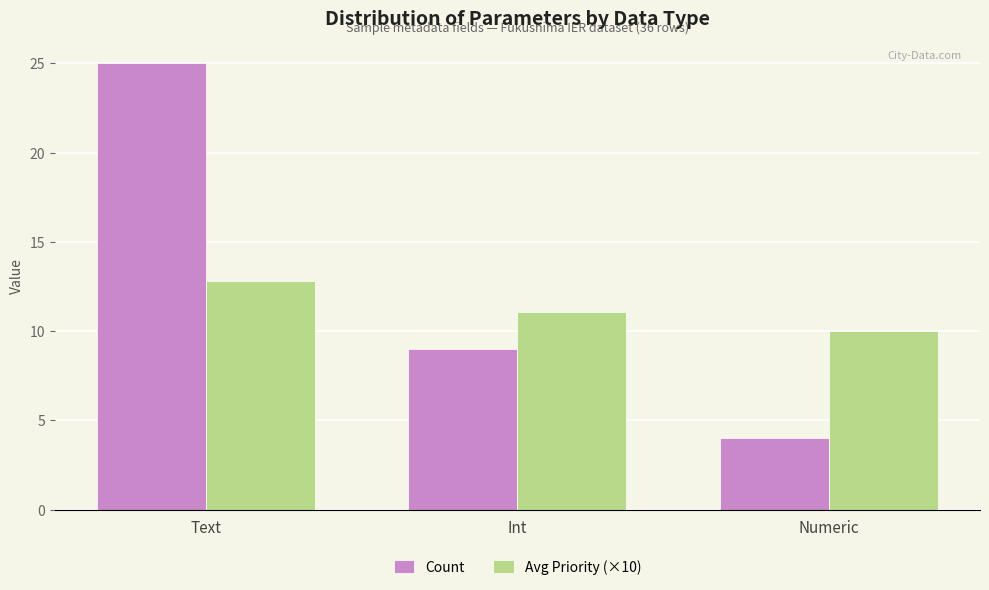

How many bars are there in total?

6